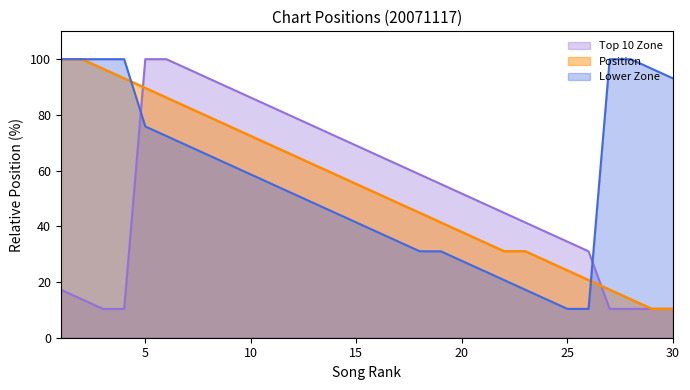

What is the ratio of the value at 2 to the value at 7?

1.2